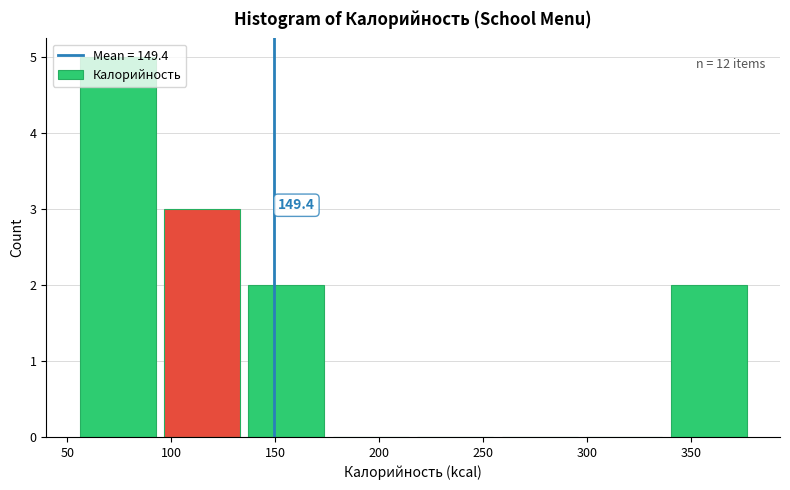

Which range on the x-axis has the tallest bar?

55 to 95